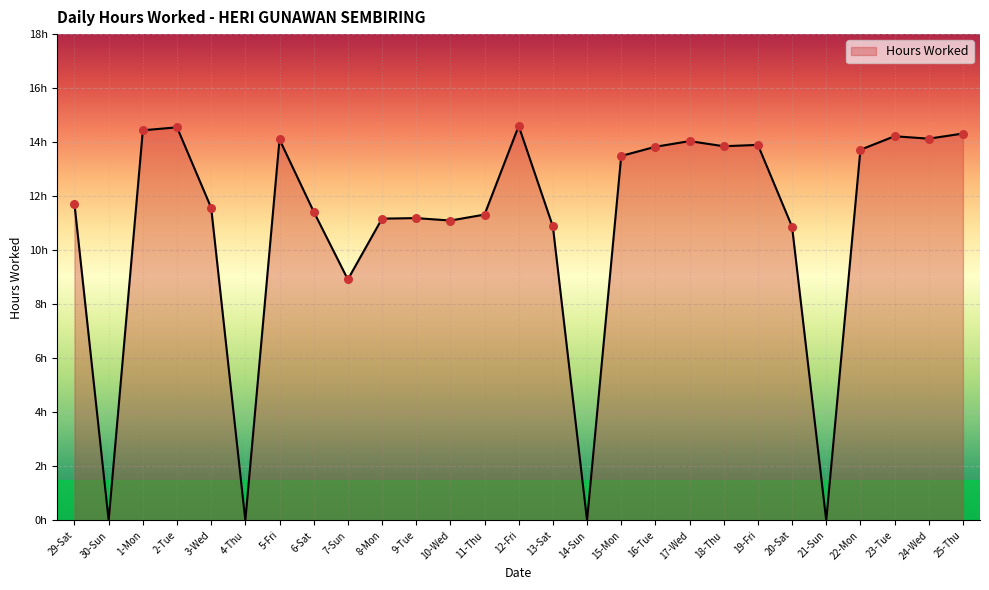

What is the change in value from 30-Sun to 22-Mon?

+13.7